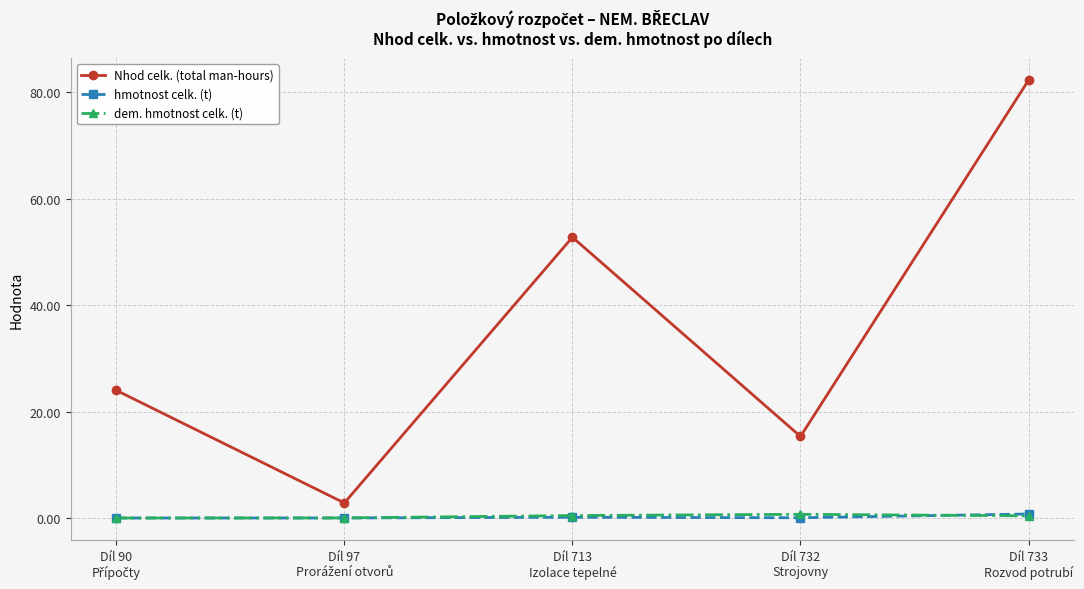

How many interior local peaks does the Nhod celk. (total man-hours) series have?

1